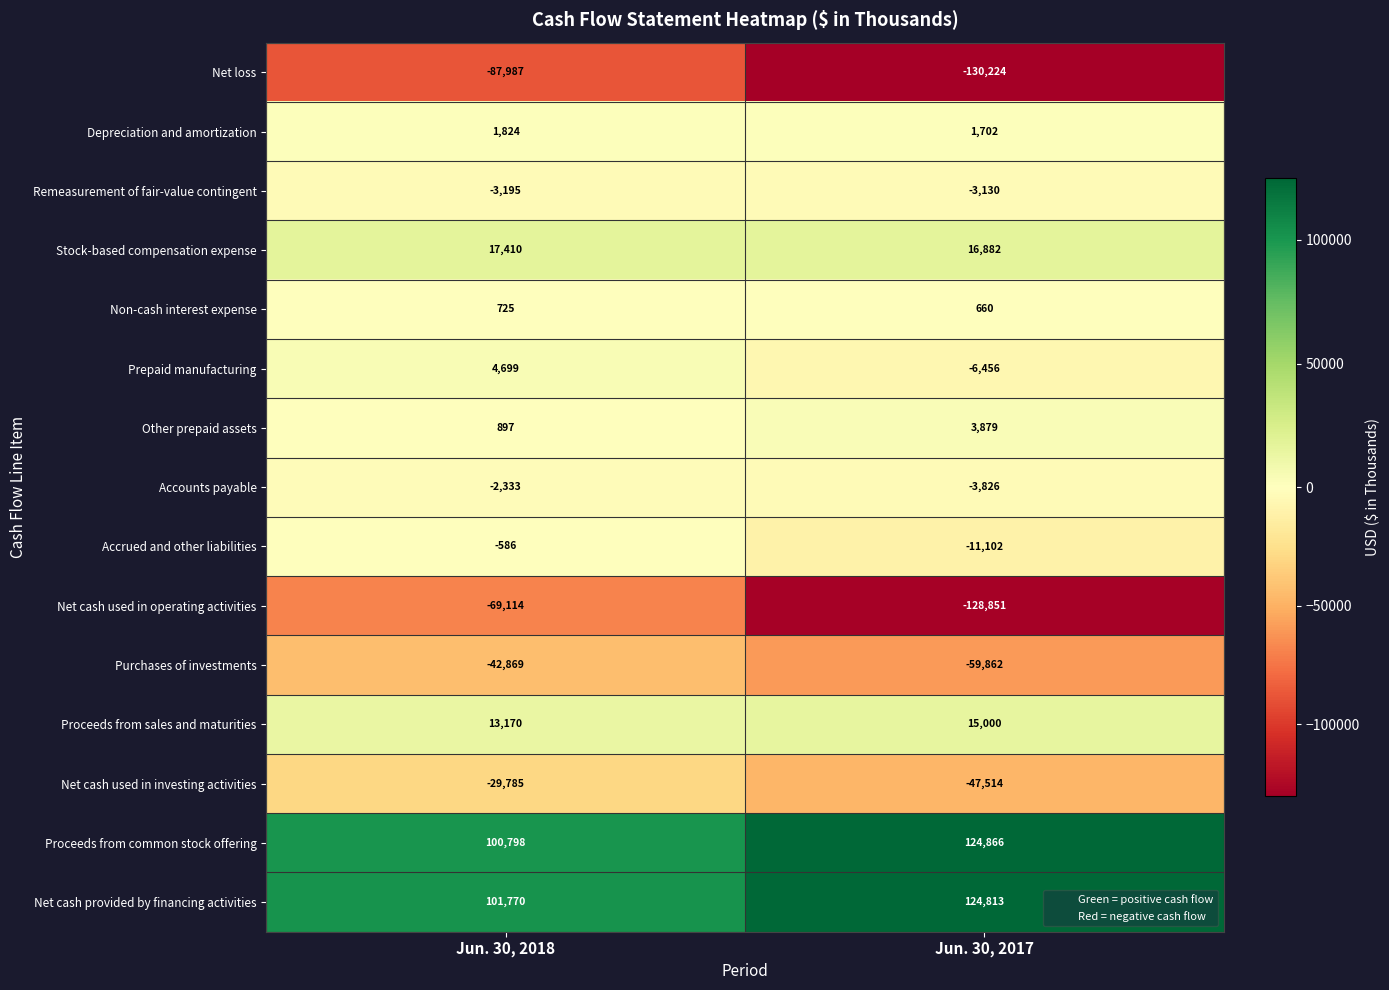

What is the sum of all Net cash used in investing activities values?

-77299